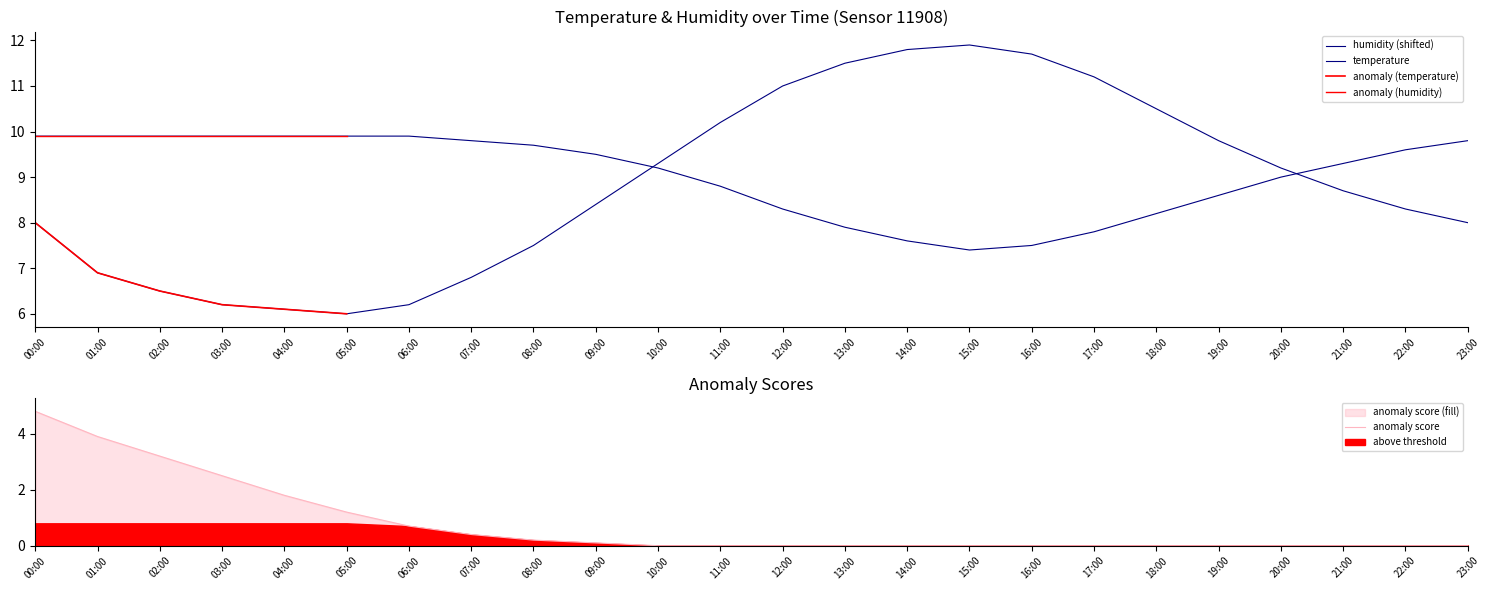

List the series in order of their peak value, highest first.

temperature, humidity